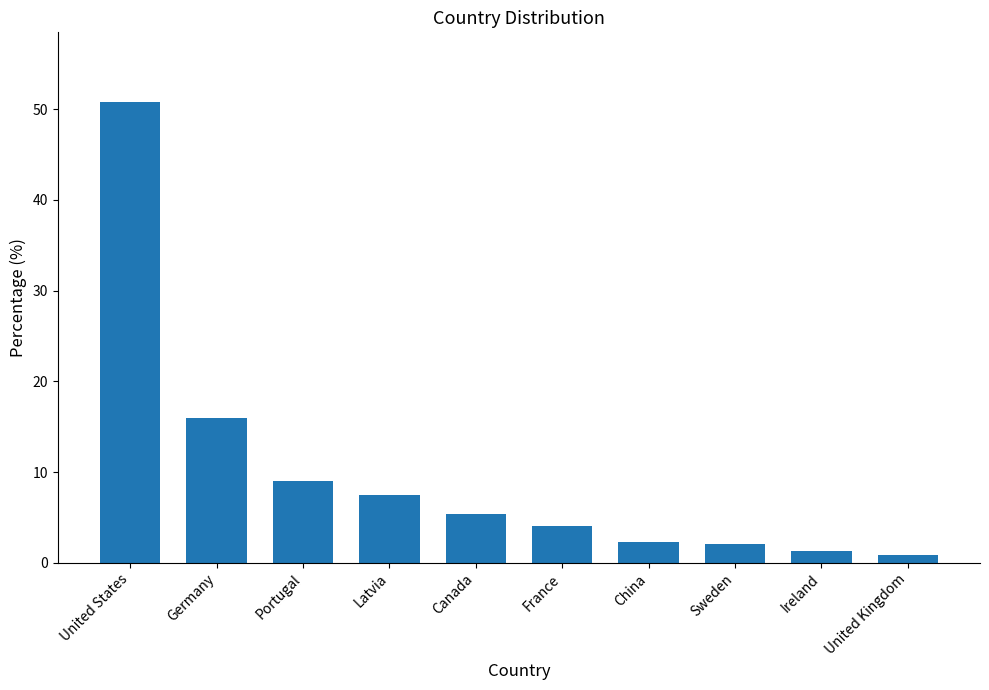

Reading right to left, list all the values displayed in this chart.

United Kingdom=0.8	Ireland=1.3	Sweden=2.0	China=2.3	France=4.0	Canada=5.4	Latvia=7.5	Portugal=9.0	Germany=16.0	United States=50.8